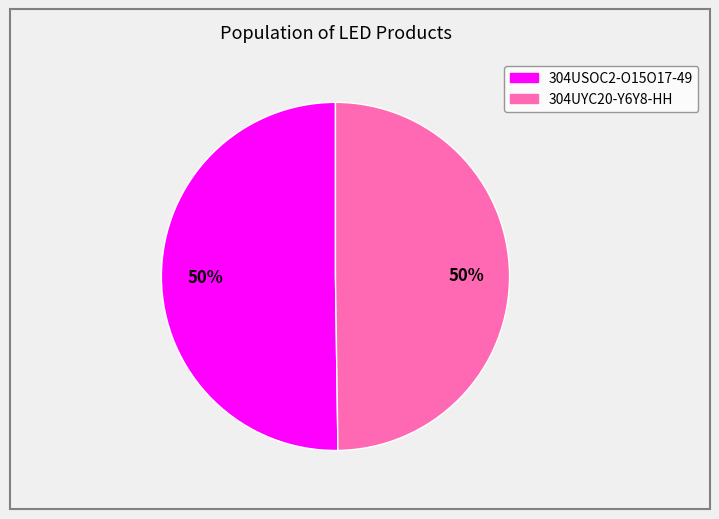

Count the number of slices in the pie.

2